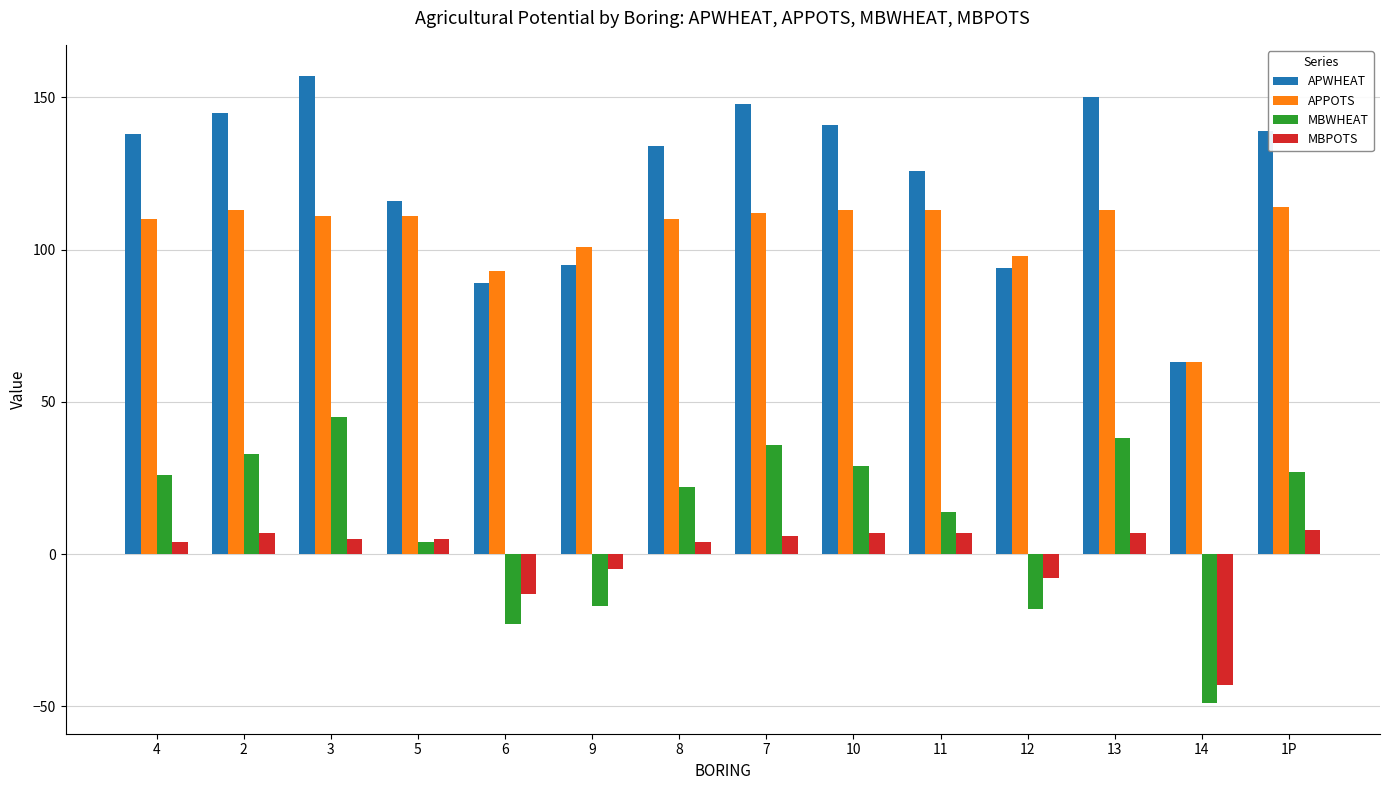

Rank the series by their maximum value, from highest to lowest.

APWHEAT, APPOTS, MBWHEAT, MBPOTS